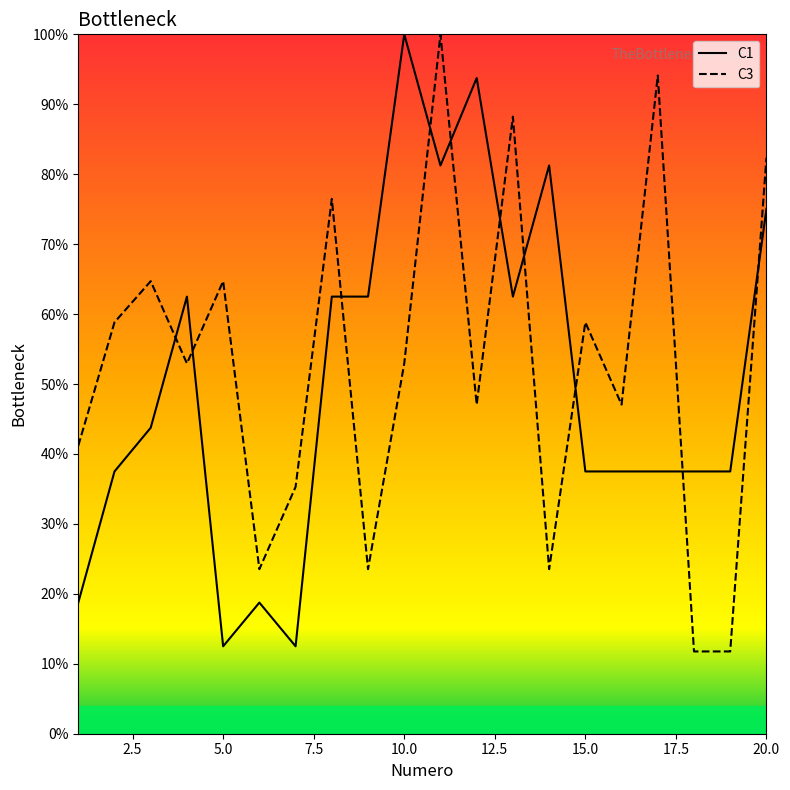

What is the difference between the maximum and minimum values in the C3 series?

88.2